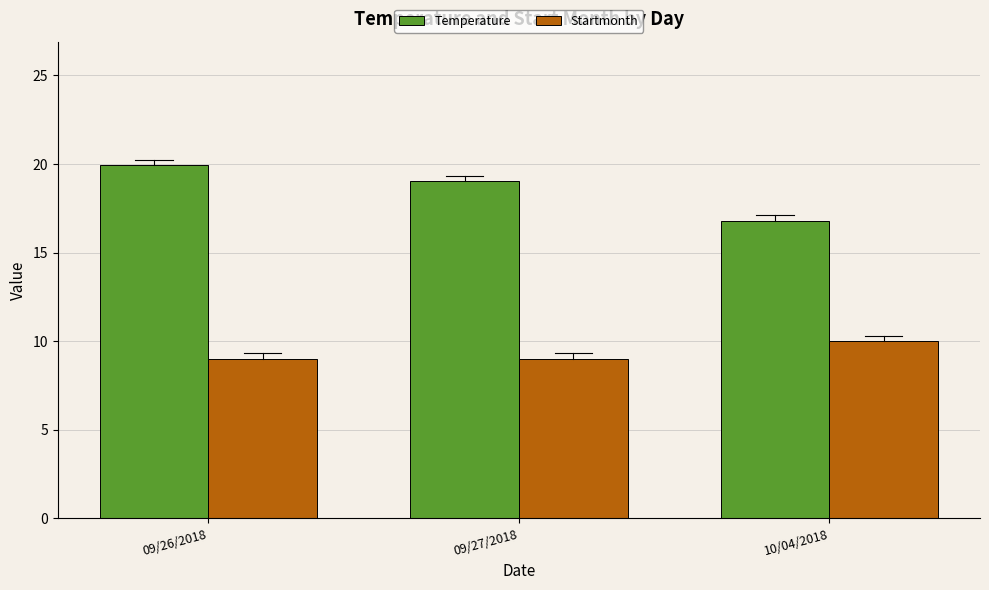

What is the minimum value for Startmonth?

9.0